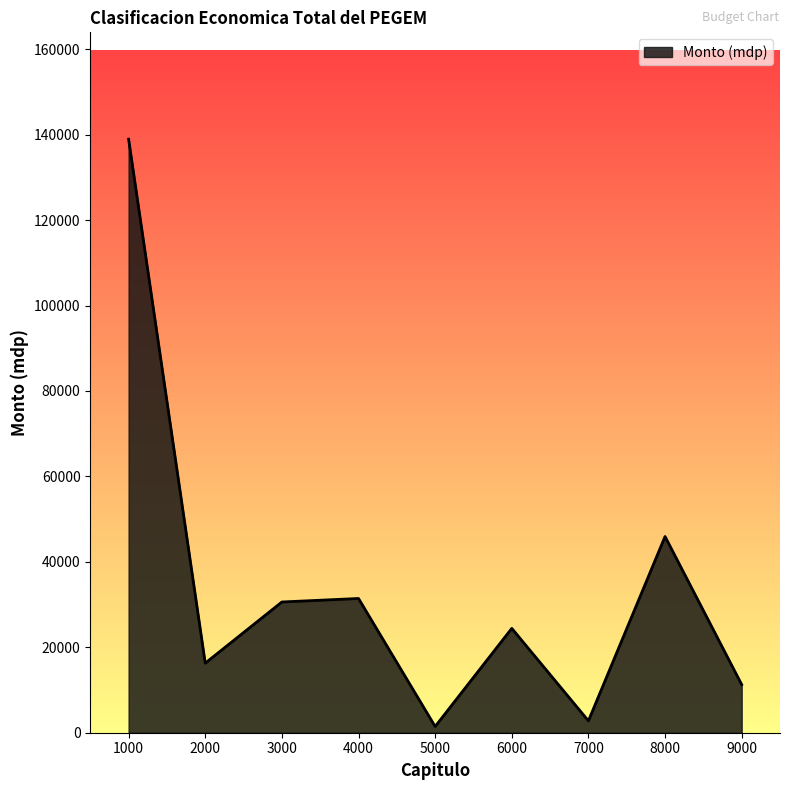

What is the difference between the second highest and second lowest values?

43147